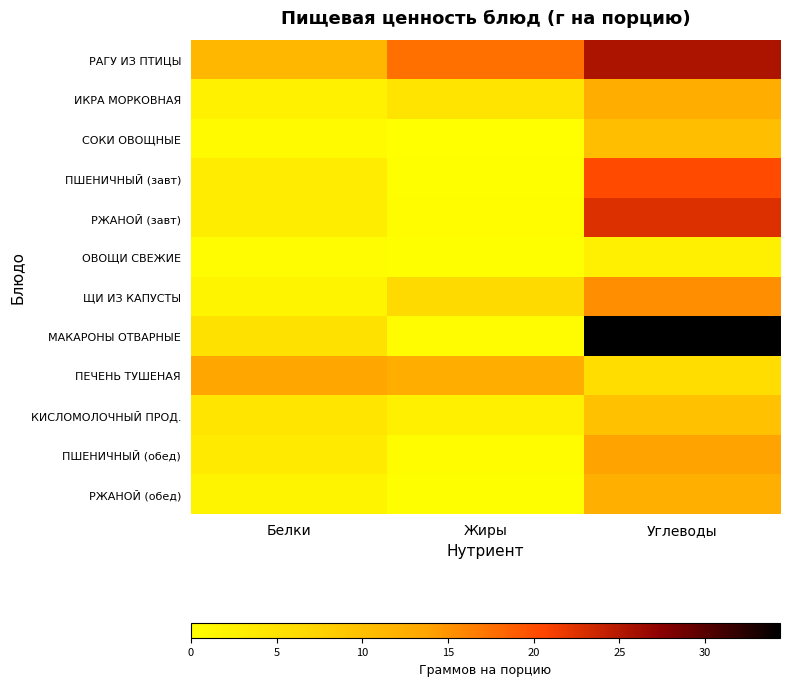

Which series has the largest total across all categories?

РАГУ ИЗ ПТИЦЫ